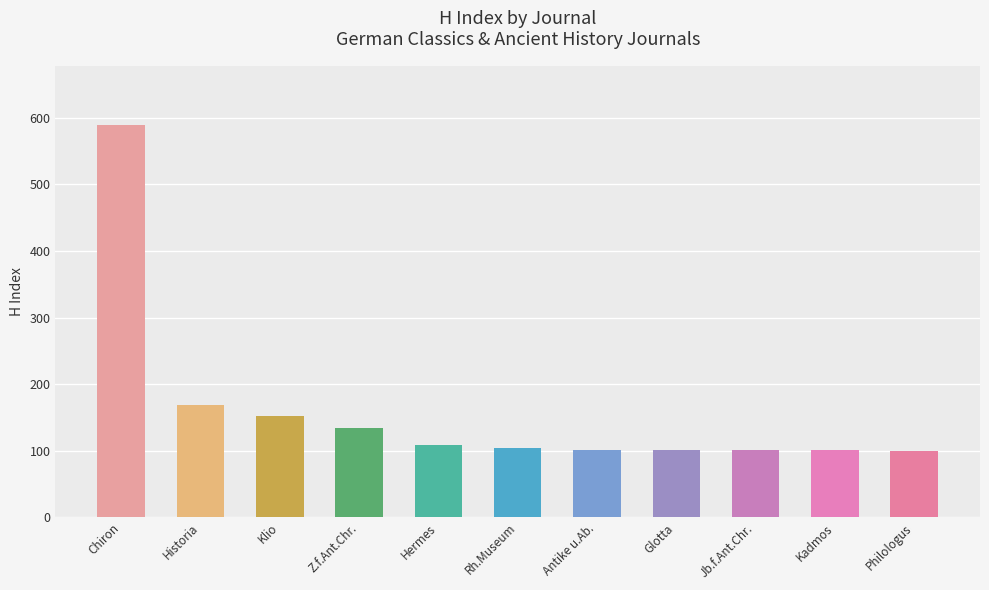

Where does the data first go above 104?

Chiron